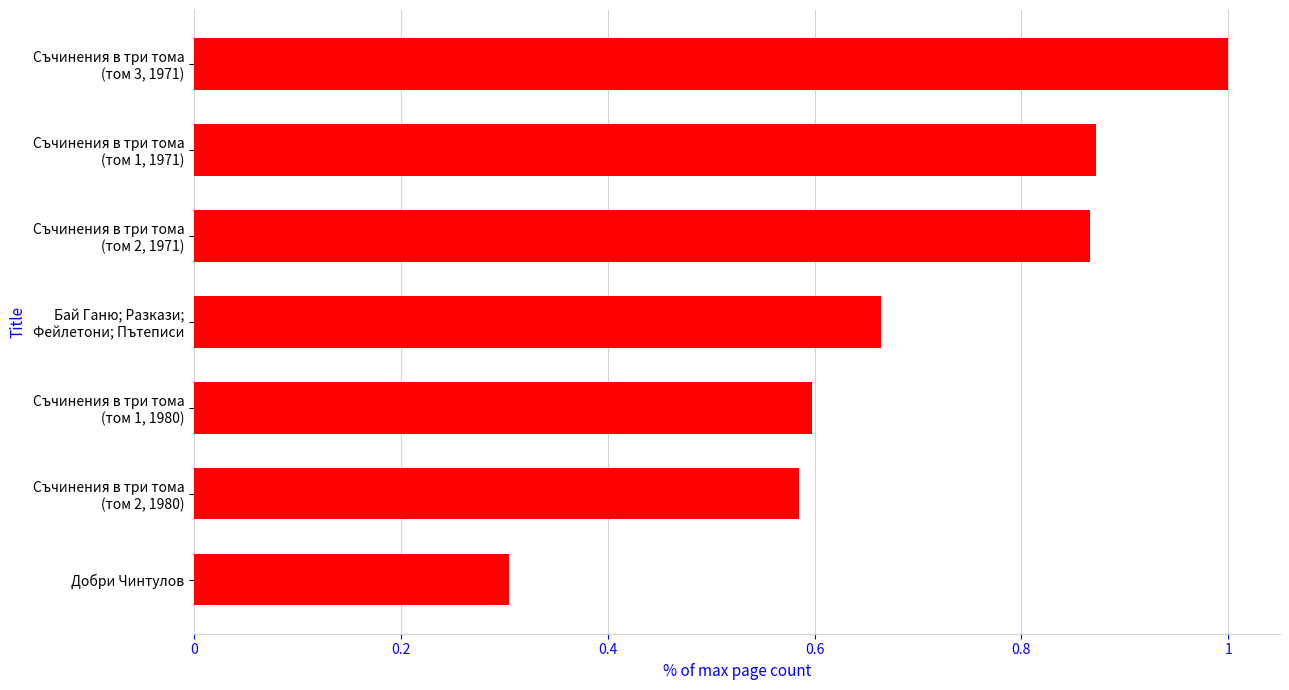

The chart shows a value of 0.3 at Добри Чинтулов. True or false?

True